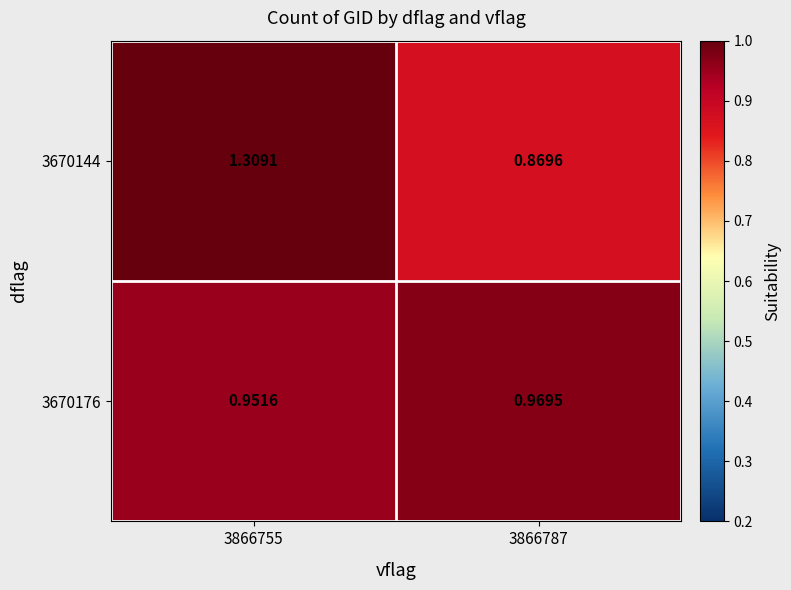

Count the number of categories in the chart.

2